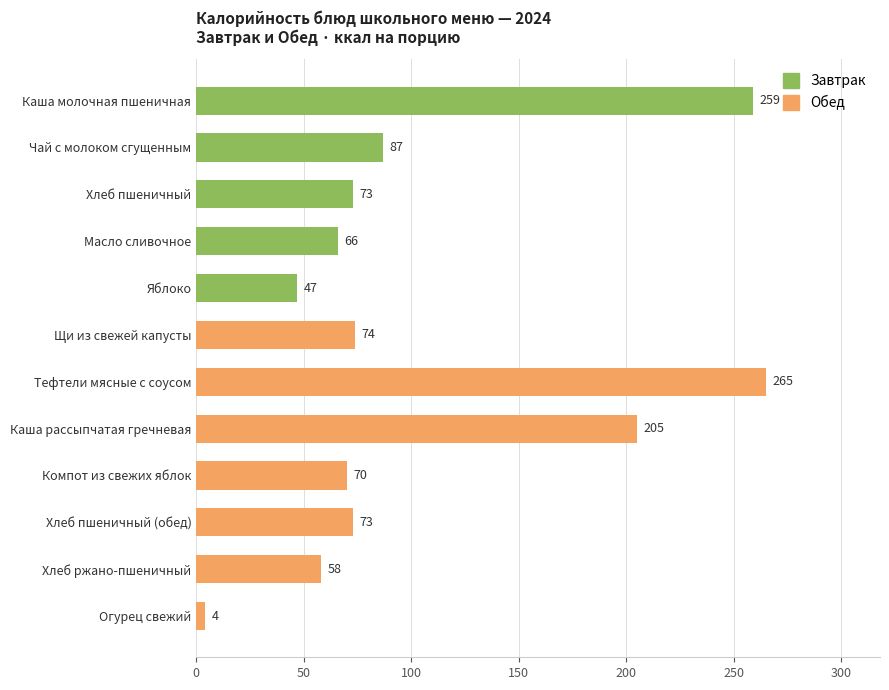

What is the minimum value shown in the chart?

4